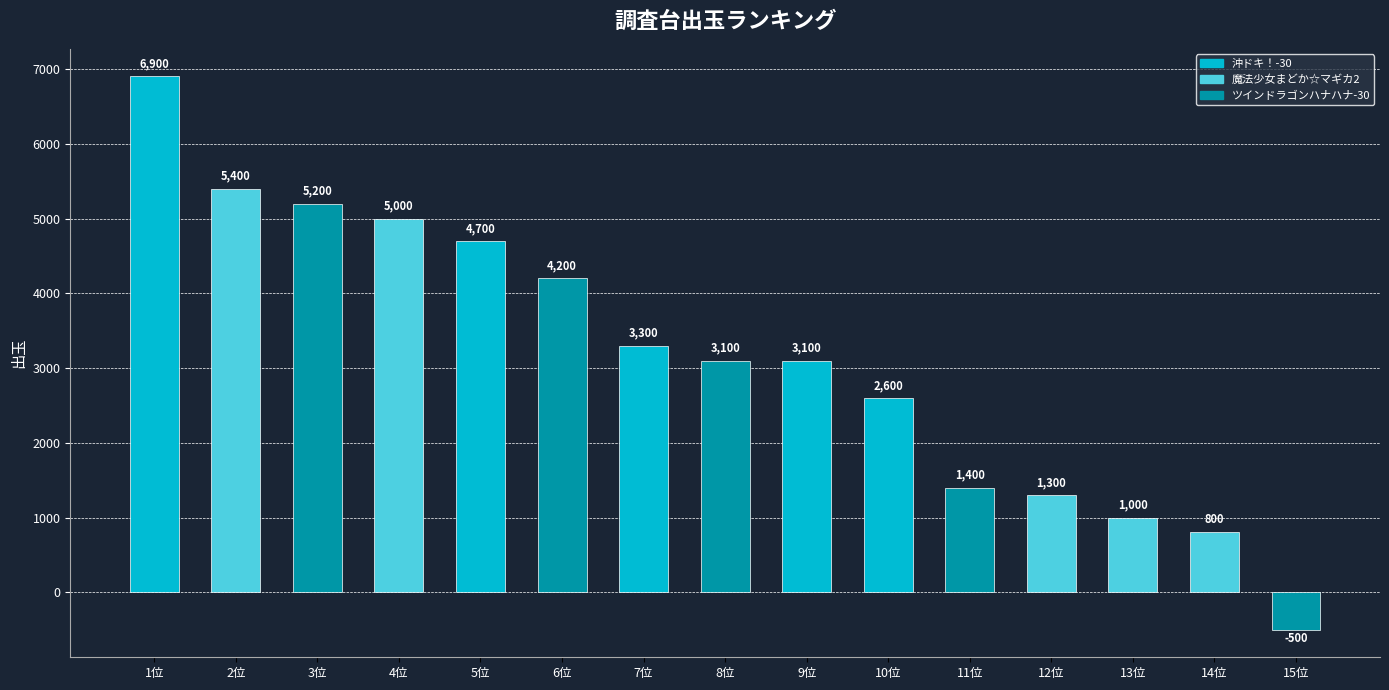

Which label corresponds to the largest value in the chart?

1位